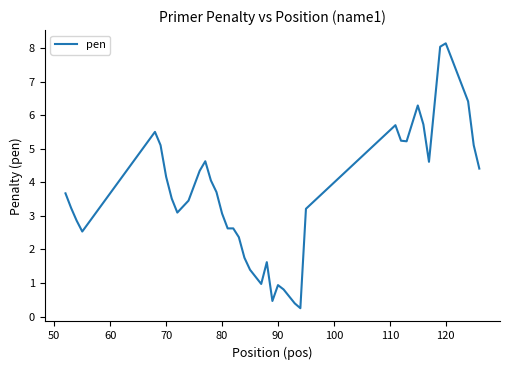

What is the greatest value displayed?

8.1